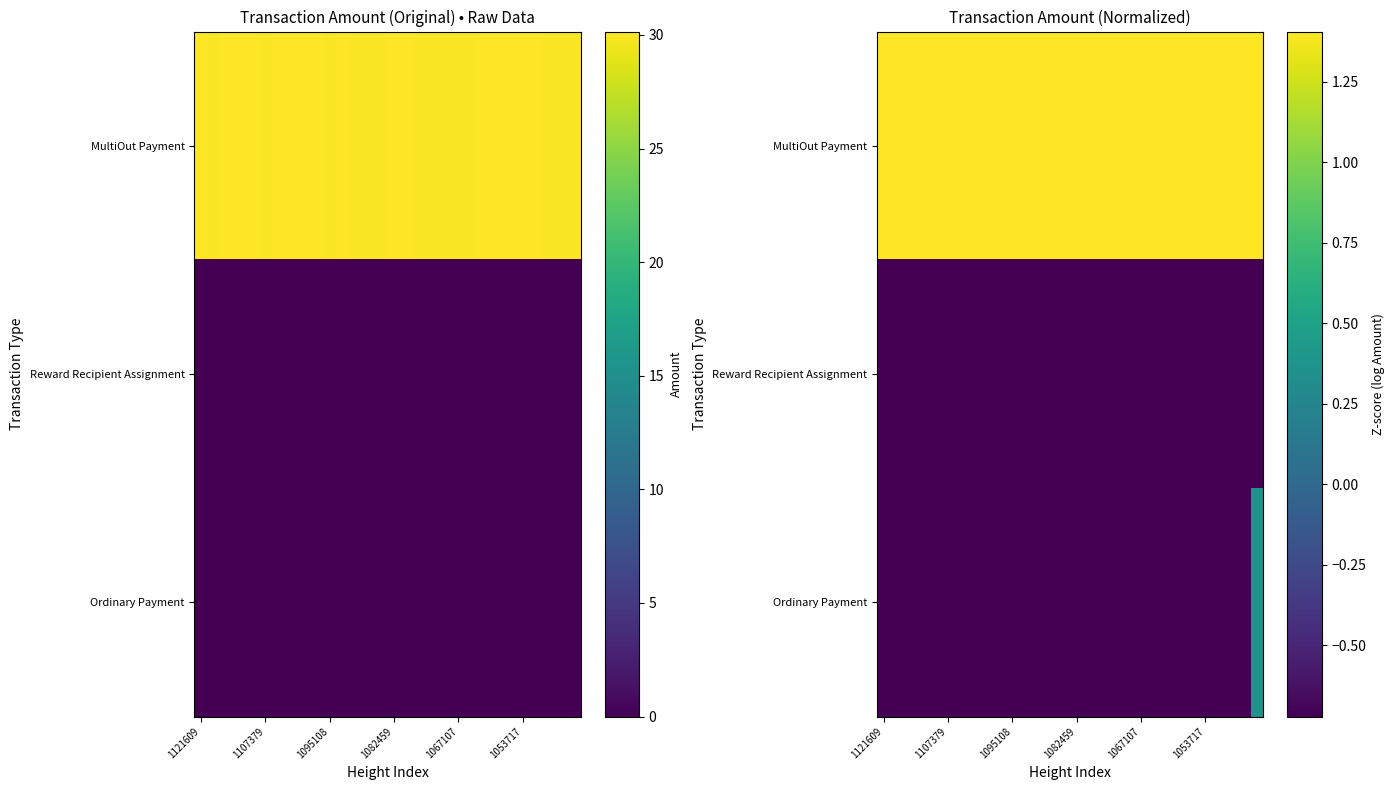

Rank the series by their maximum value, from highest to lowest.

MultiOut Payment, Ordinary Payment, Reward Recipient Assignment